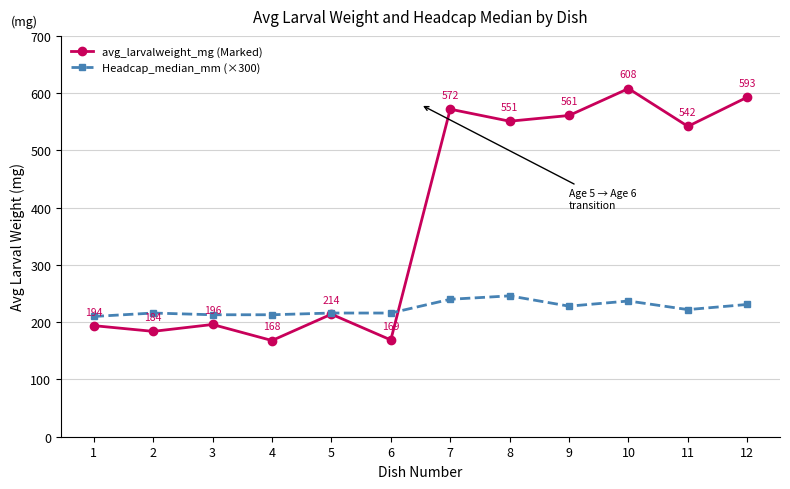

What is the approximate value of avg_larvalweight_mg (Marked) at 12?

593.0